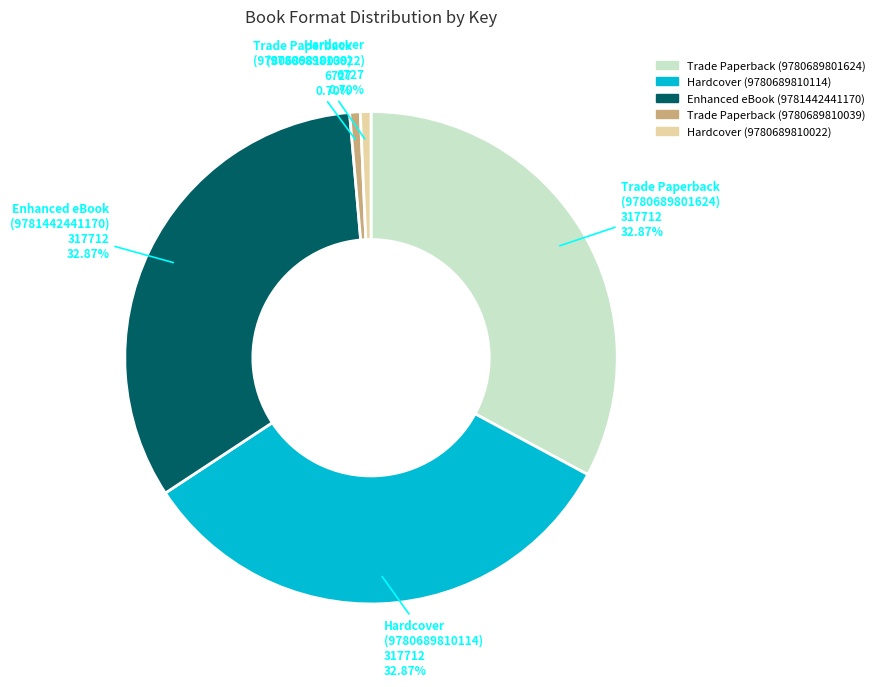

Does any single category account for the majority?

No